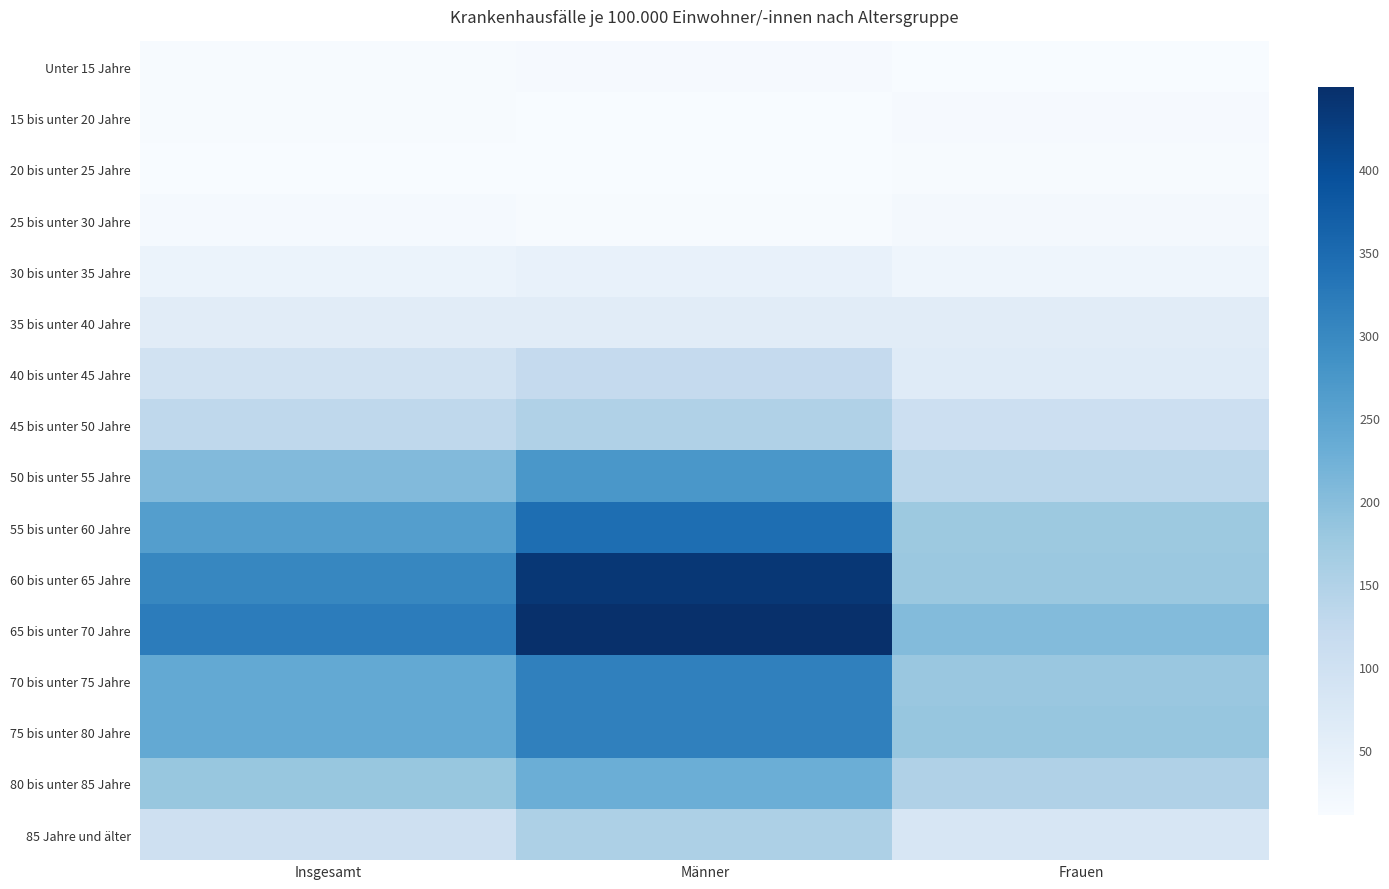

What is the difference between the maximum and minimum values in the Unter 15 Jahre series?

4.5